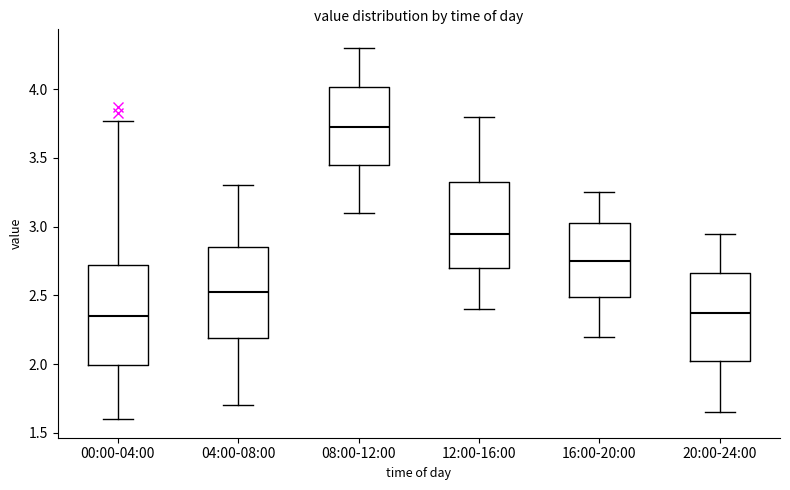

Which box's median line is the highest?

08:00-12:00